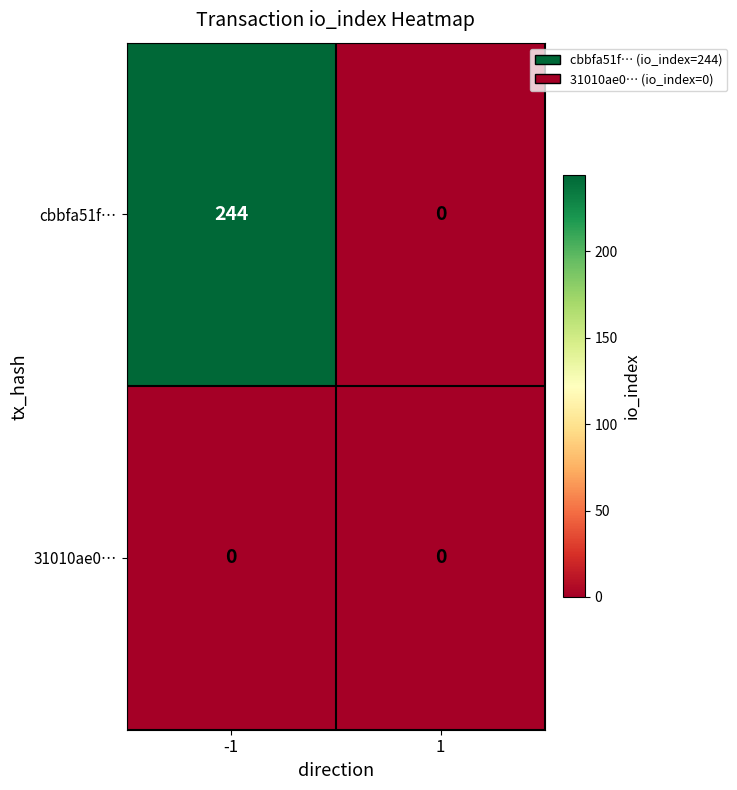

The value of cbbfa51f… at -1 is 244. True or false?

True